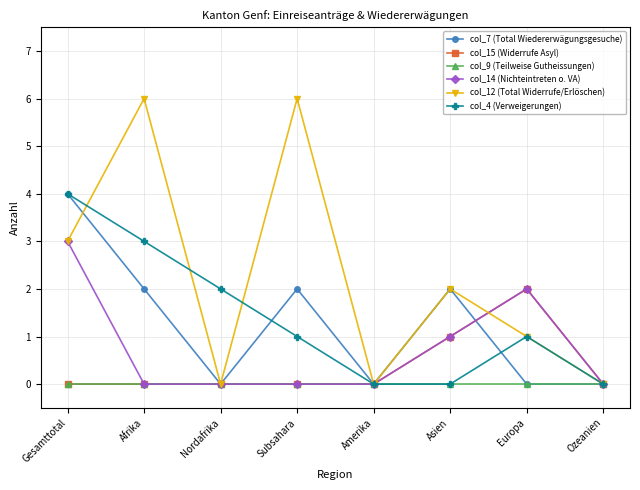

What position from the right is Amerika?

4